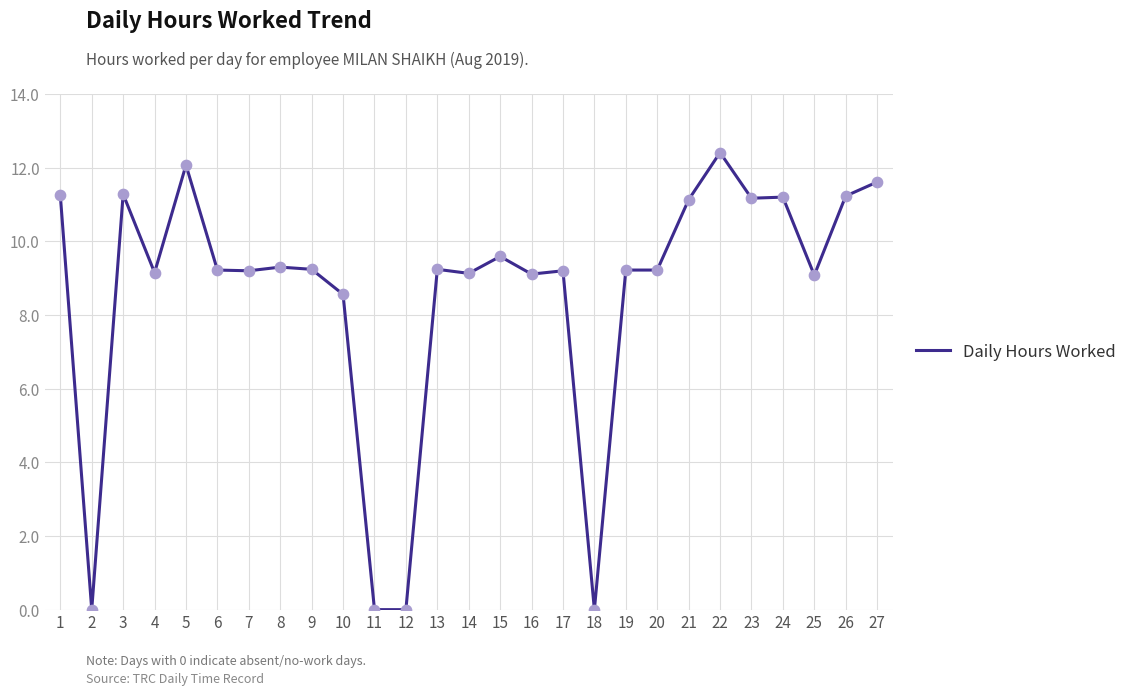

What is the ratio of the value at 13 to the value at 15?

1.0